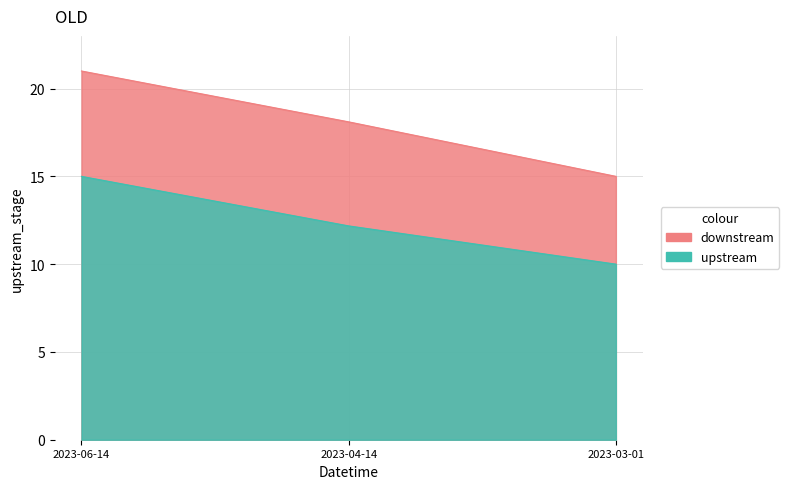

How many data points in upstream are less than 12?

1